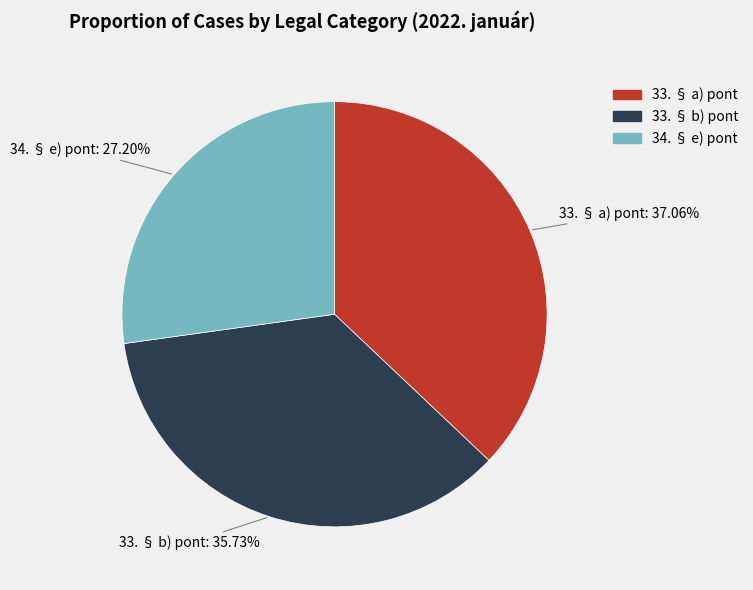

Does any single category account for the majority?

No